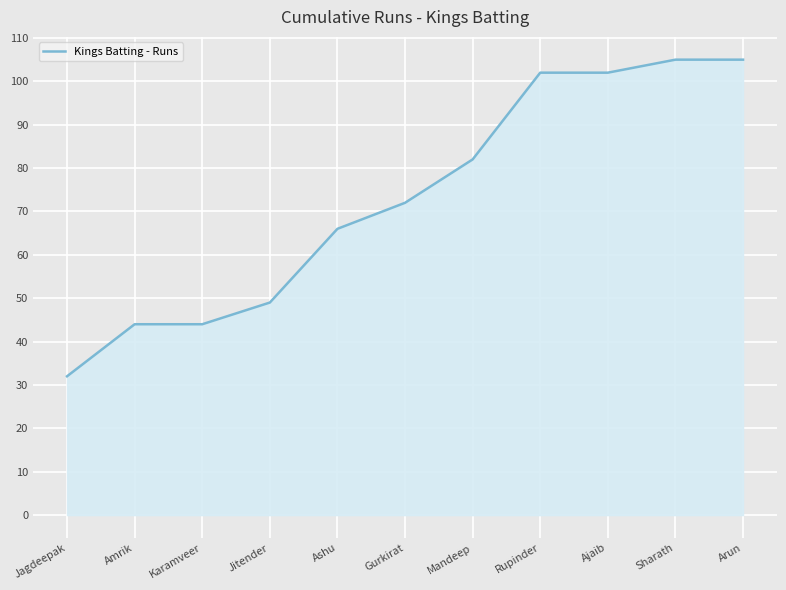

Does the chart display data point markers on the line(s)?

No